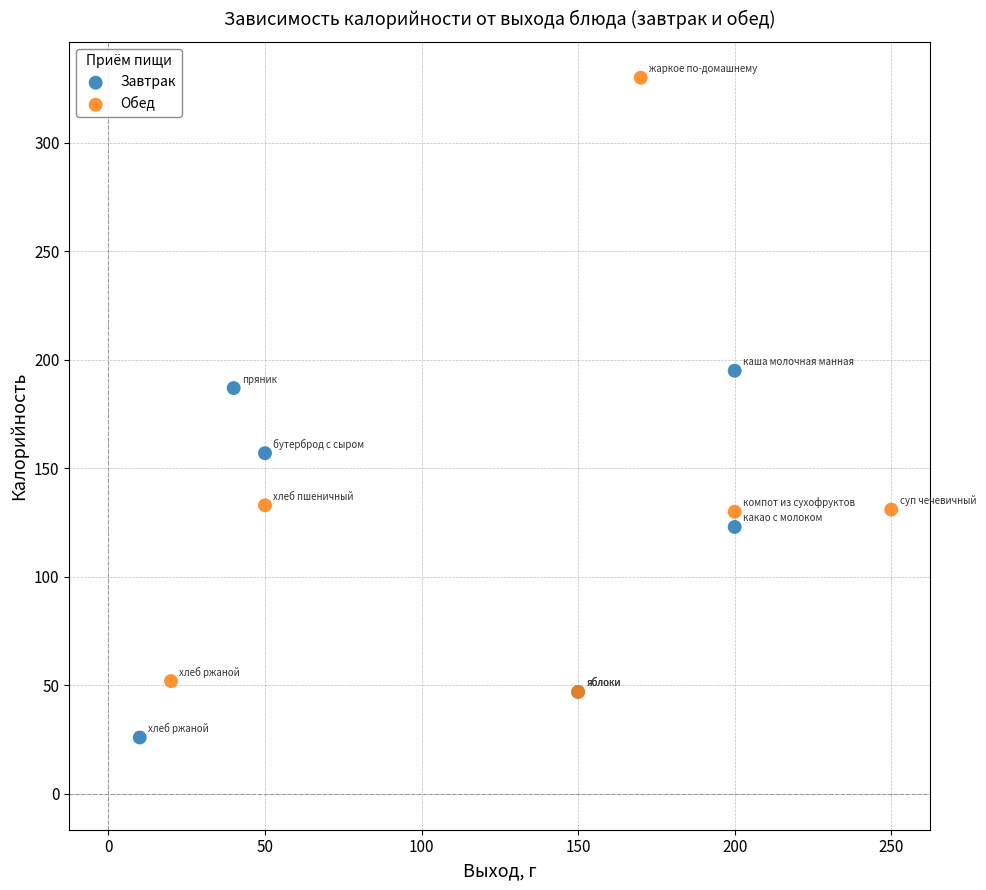

Which series reaches the maximum Y coordinate?

Обед